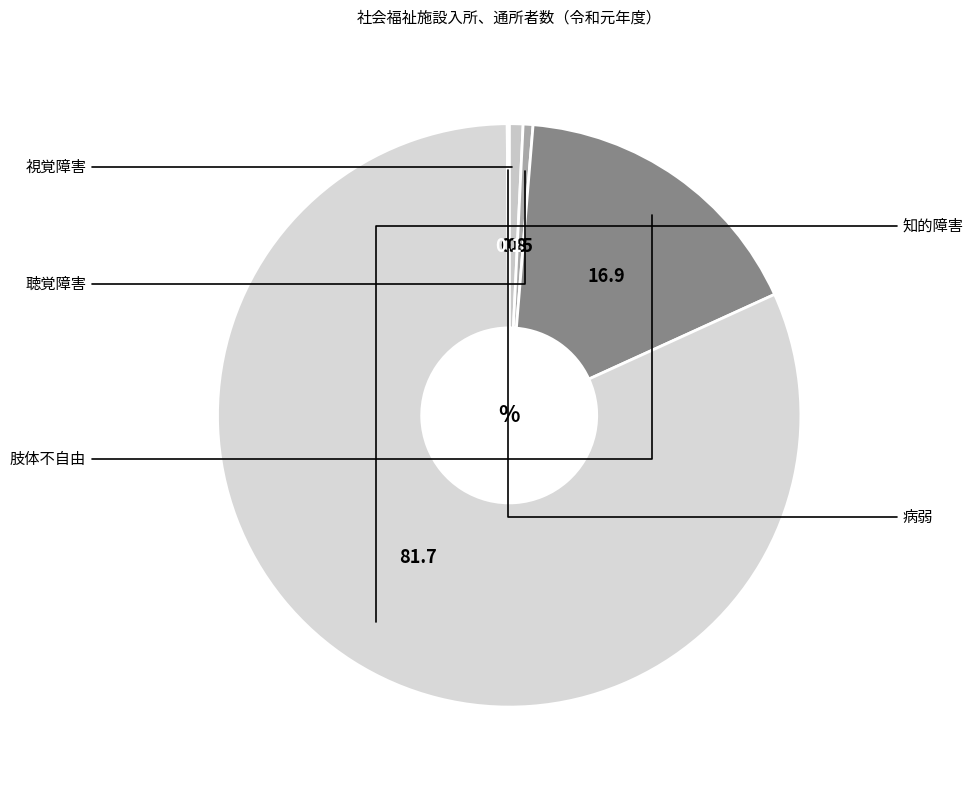

Rank the categories by value from lowest to highest.

病弱, 聴覚障害, 視覚障害, 肢体不自由, 知的障害